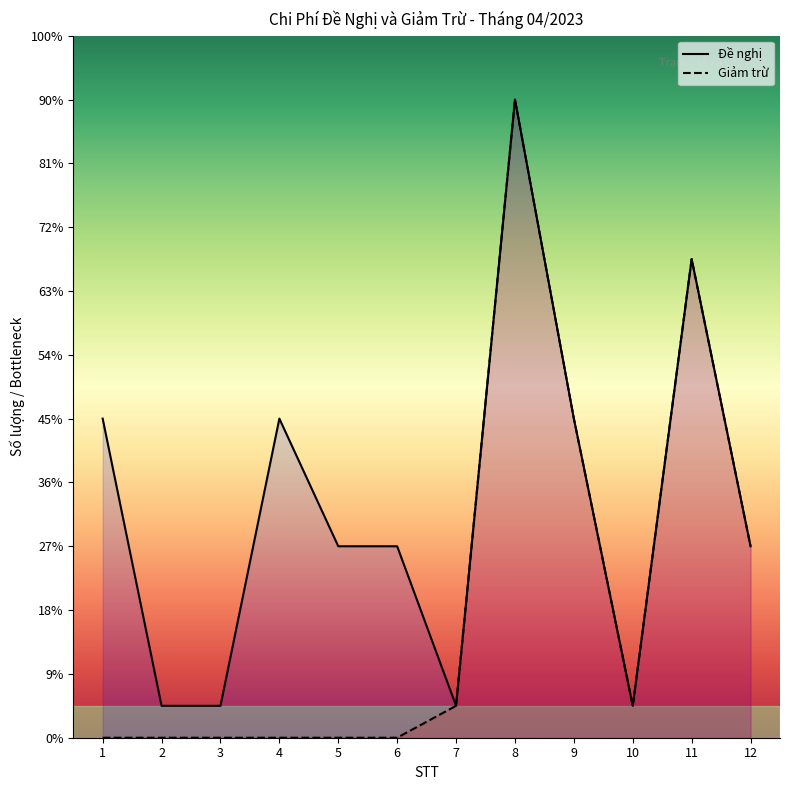

What is the value of the Đề nghị point at the 1st from the left?

10